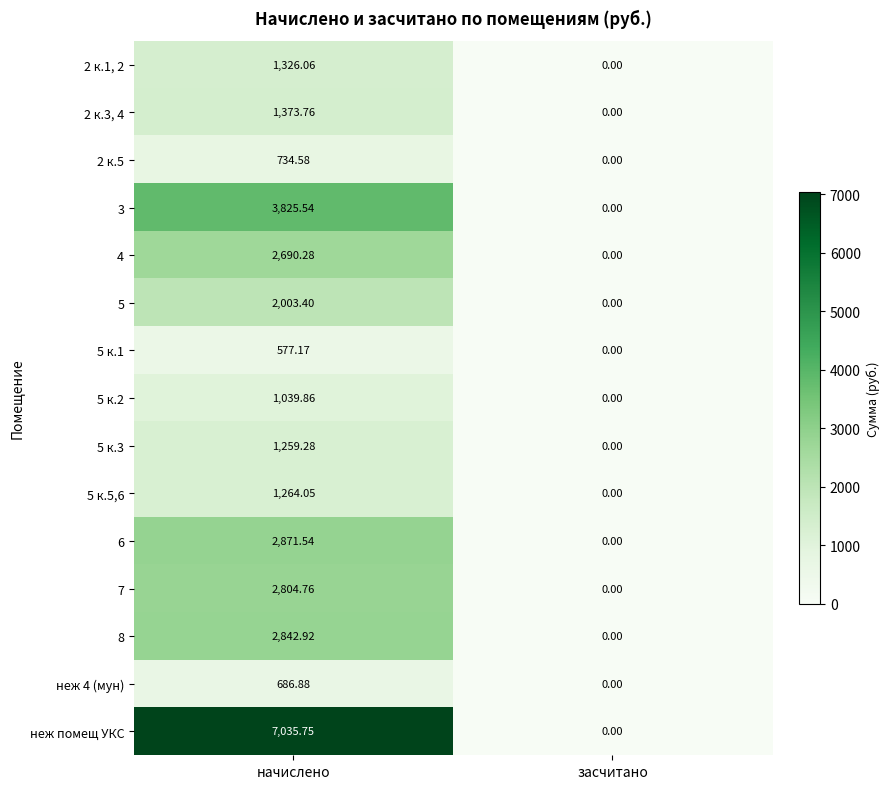

At which label does 5 first exceed 2003?

начислено